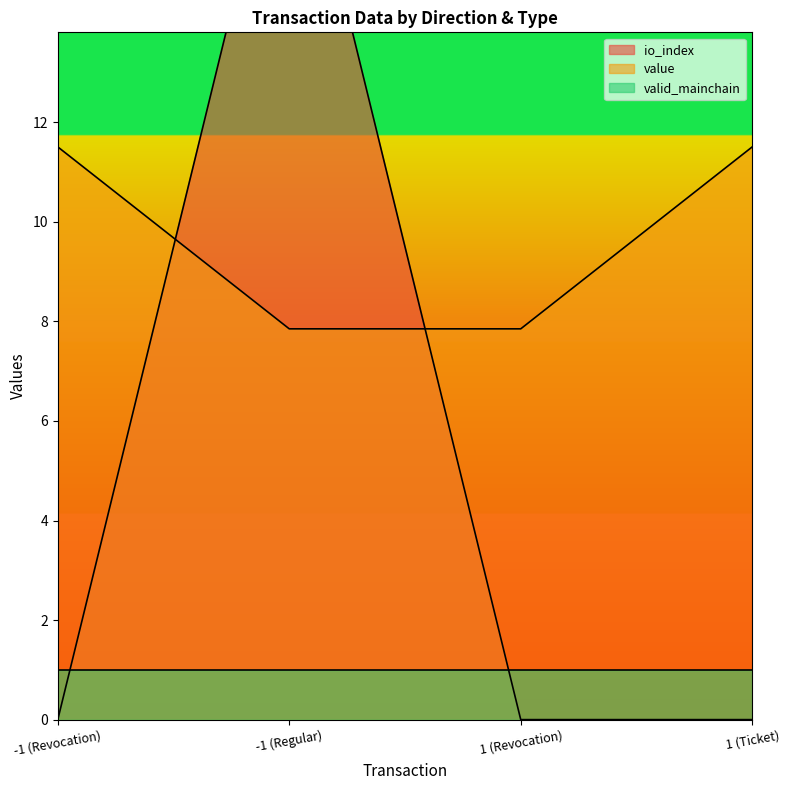

Which series ends up on top after the final intersection of io_index and value?

value